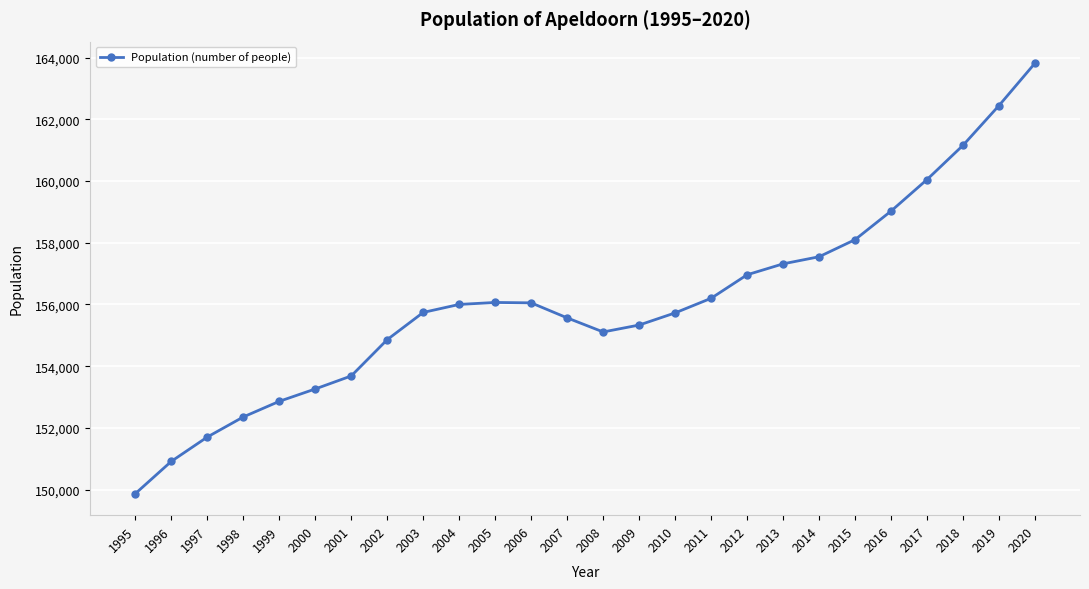

What value does the data have at 2011?

156199